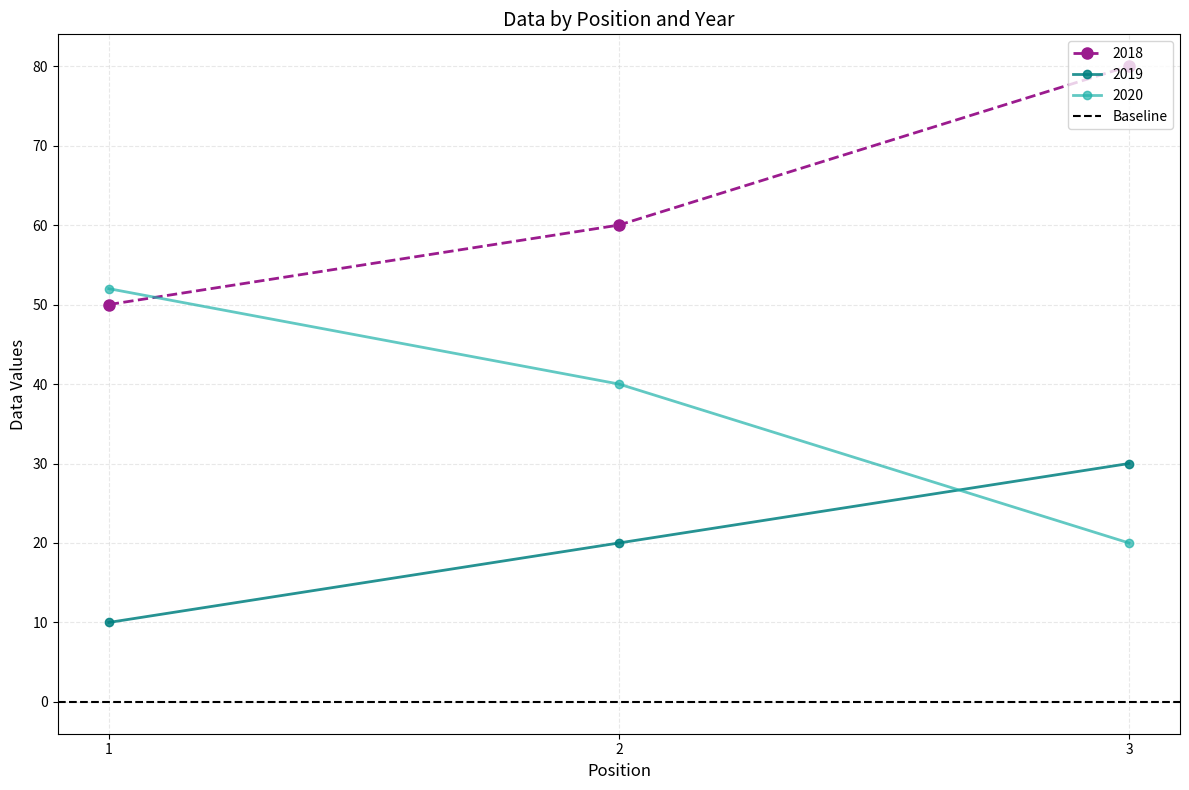

List the series in order of their peak value, lowest first.

2019, 2020, 2018